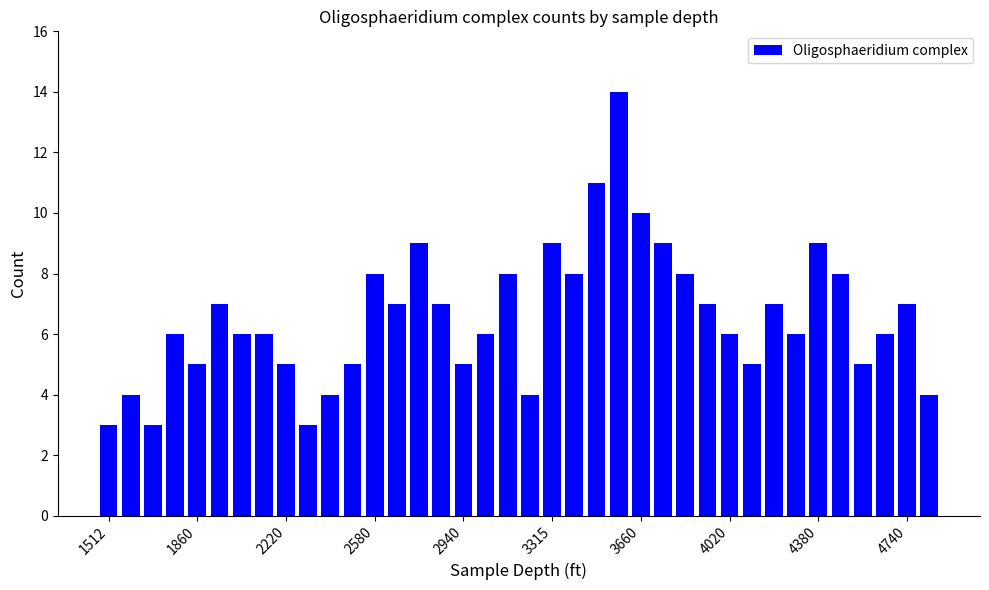

What is the sum of all values?

250